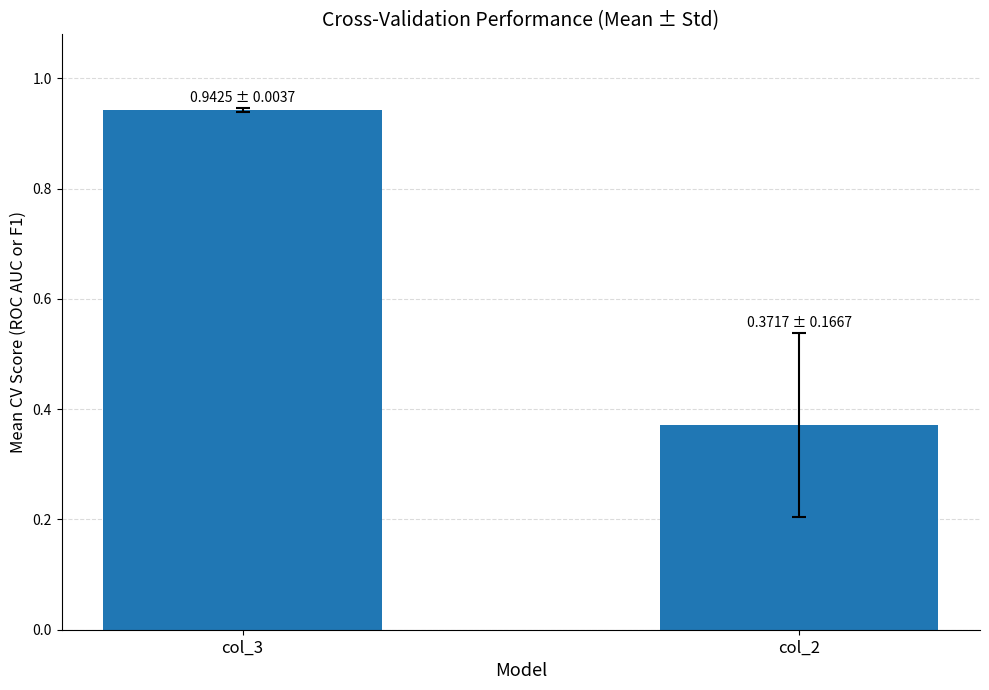

Which has a higher value, col_2 or col_3?

col_3